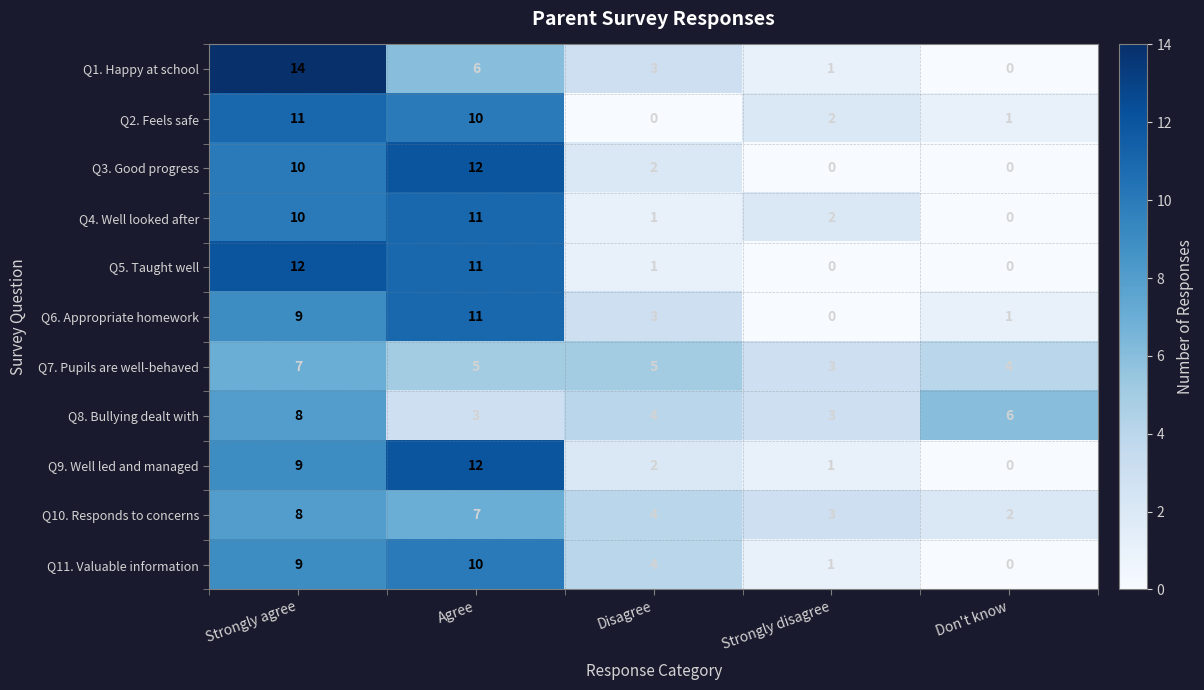

True or false: Q1. Happy at school has a value of 0 at Don't know.

True